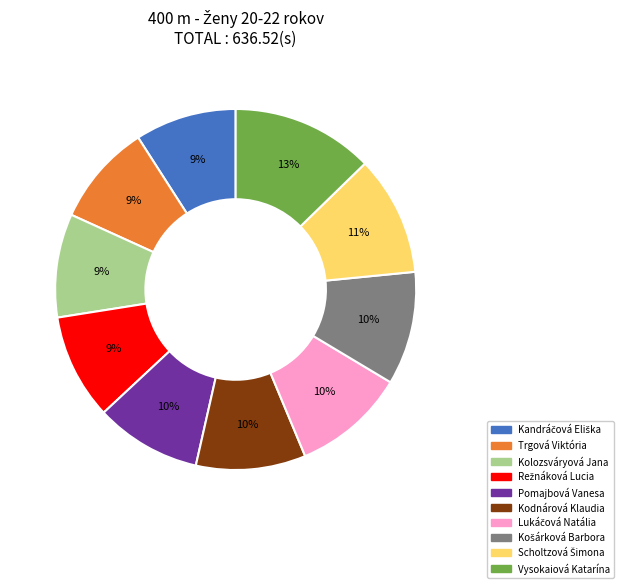

Which category has the biggest portion of the pie?

Vysokaiová Katarína